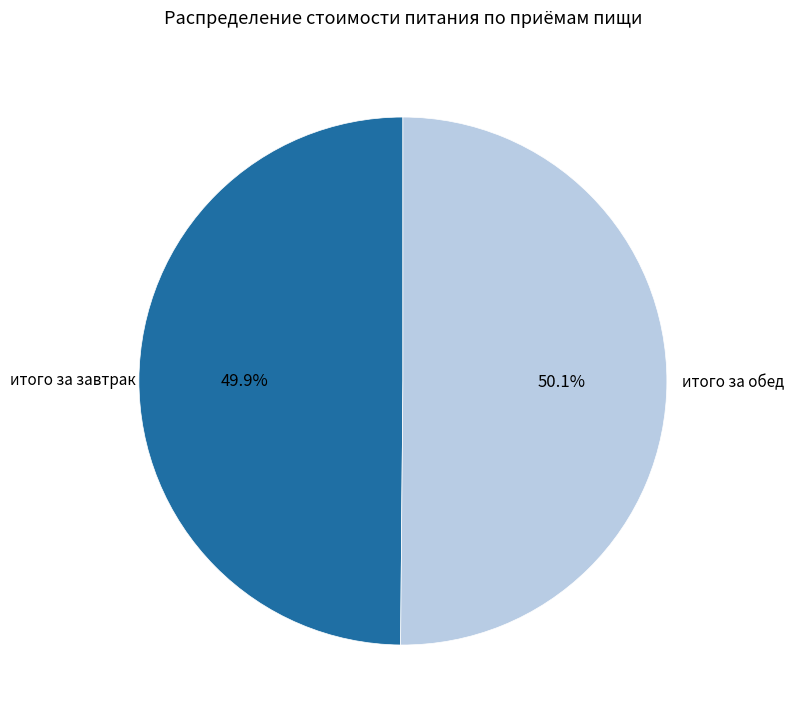

What percentage is NOT represented by итого за завтрак?

50.1%